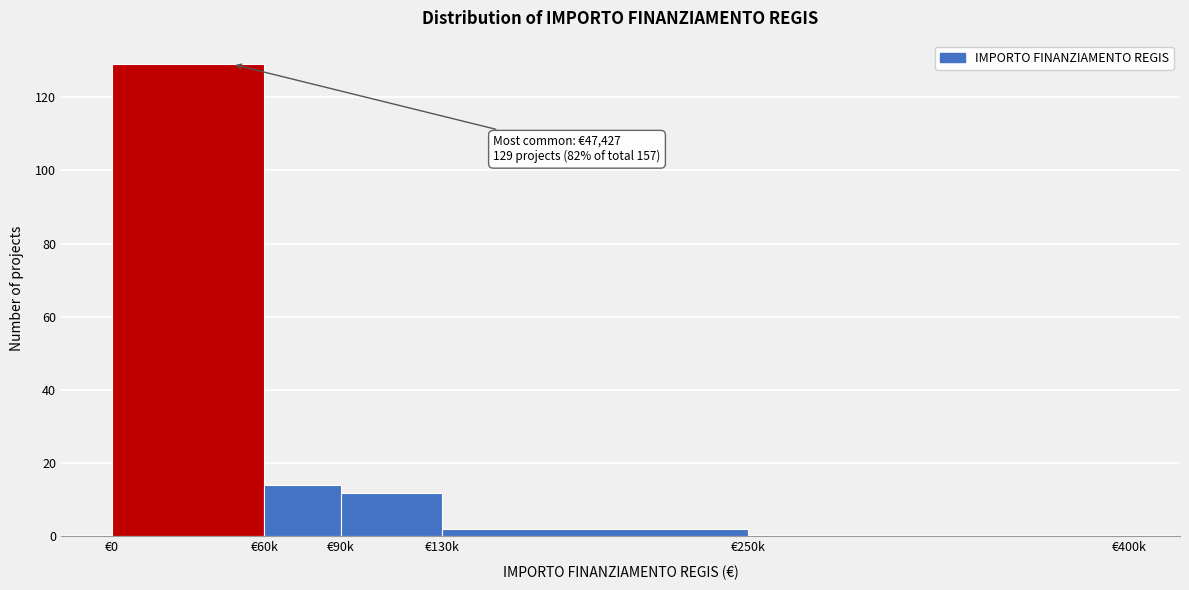

Reading left to right, what are all the values shown in this chart?

€0=129	€60k=14	€90k=12	€130k=2	€250k=0